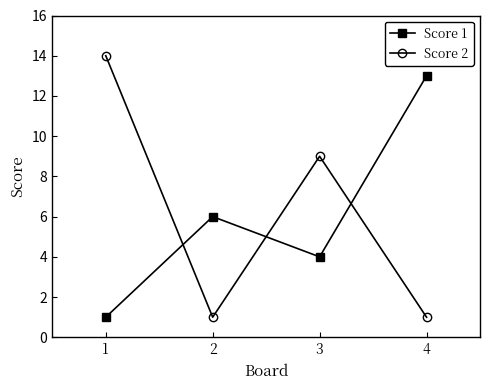

Which series changed the most between 3 and 4?

Score 1